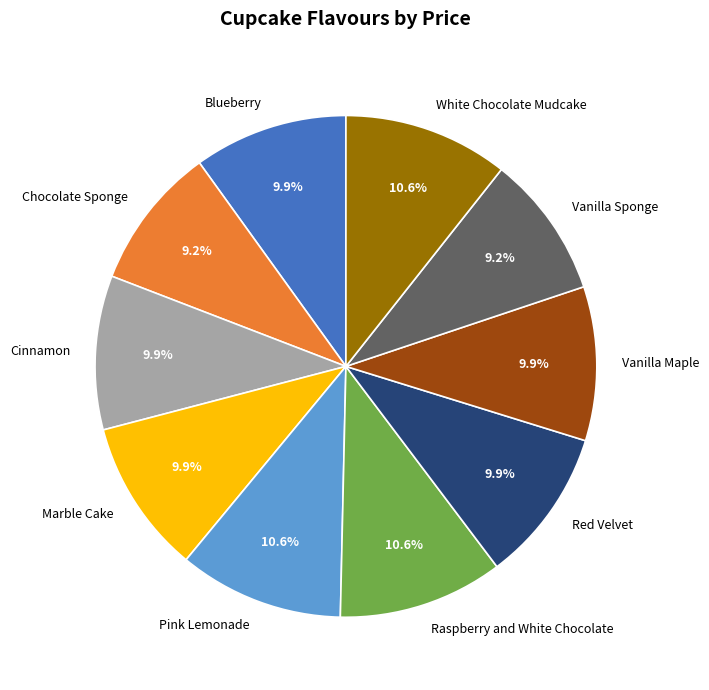

True or false: Red Velvet accounts for 10% of the total.

True